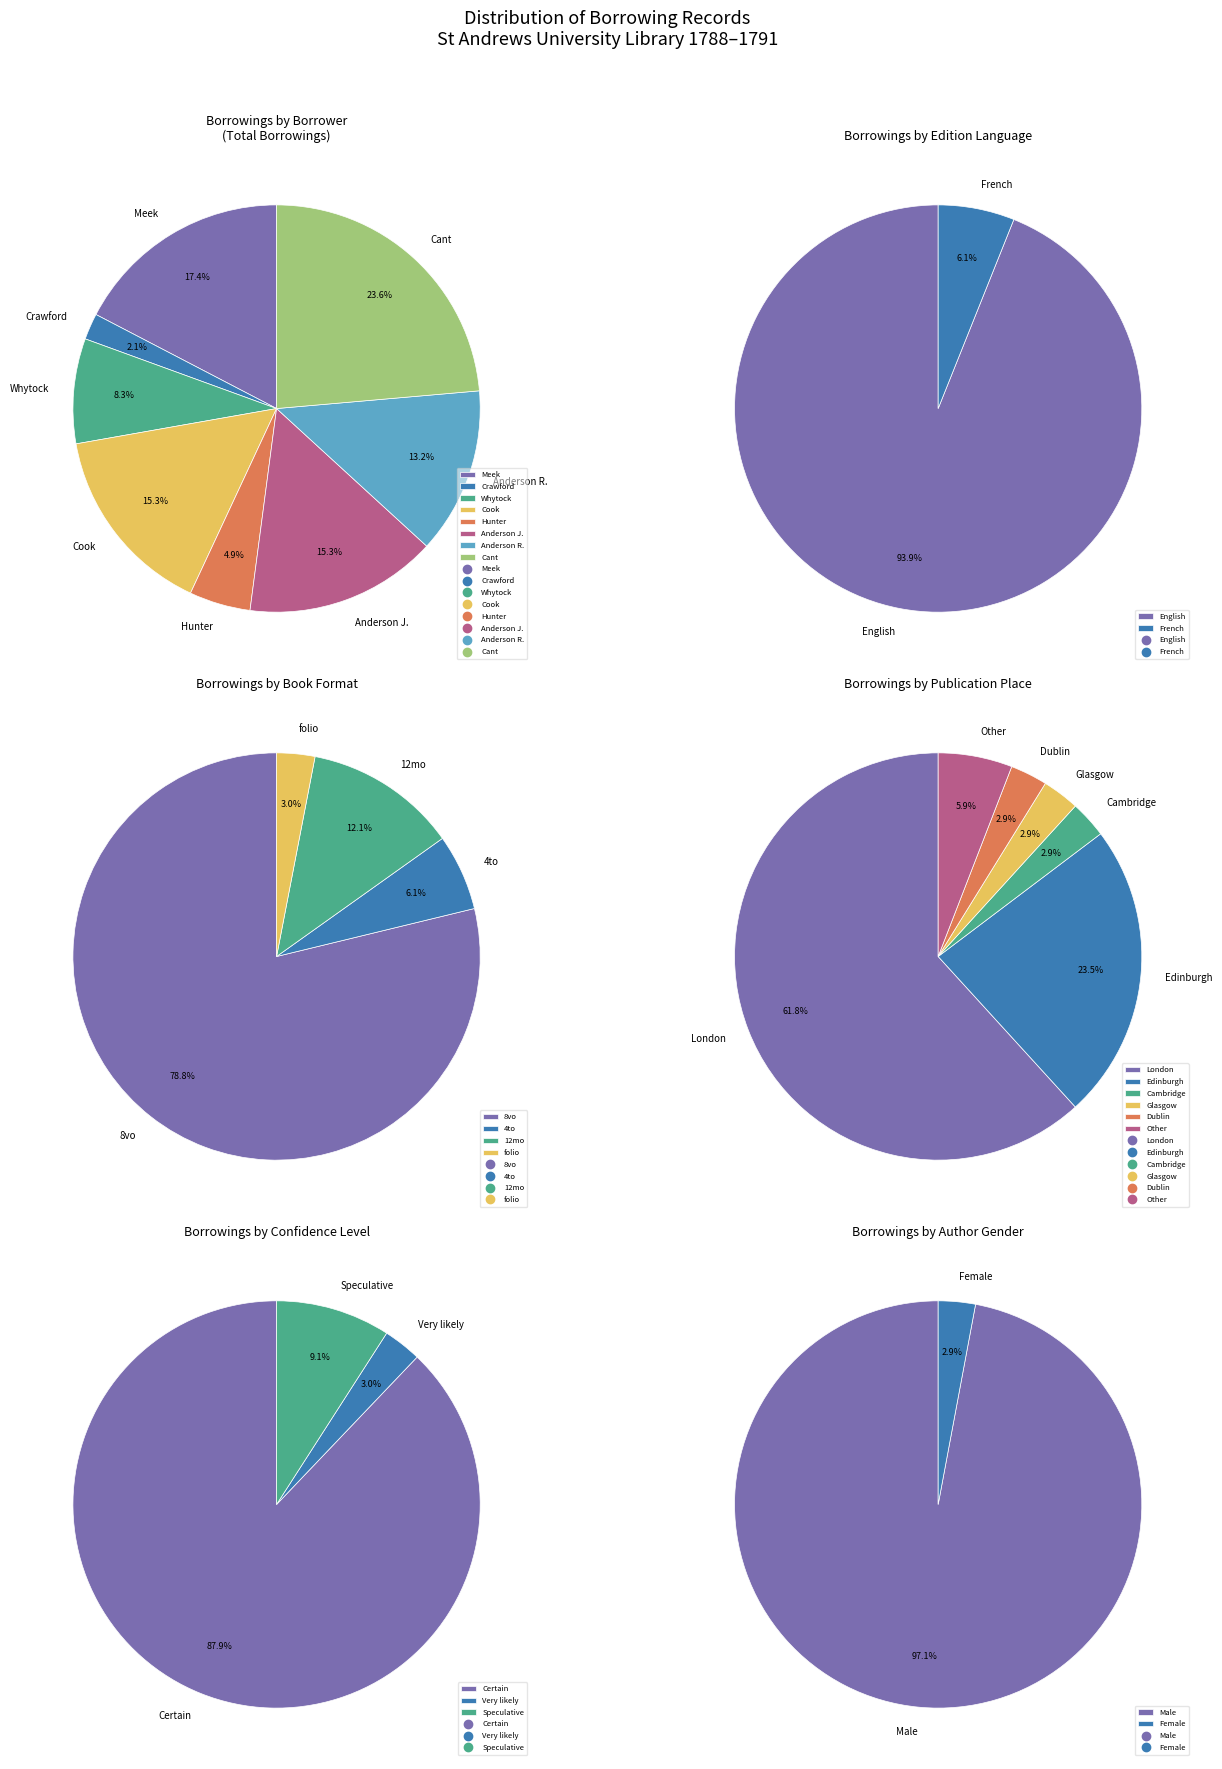

Combined, do Male and Female account for over 50%?

Yes